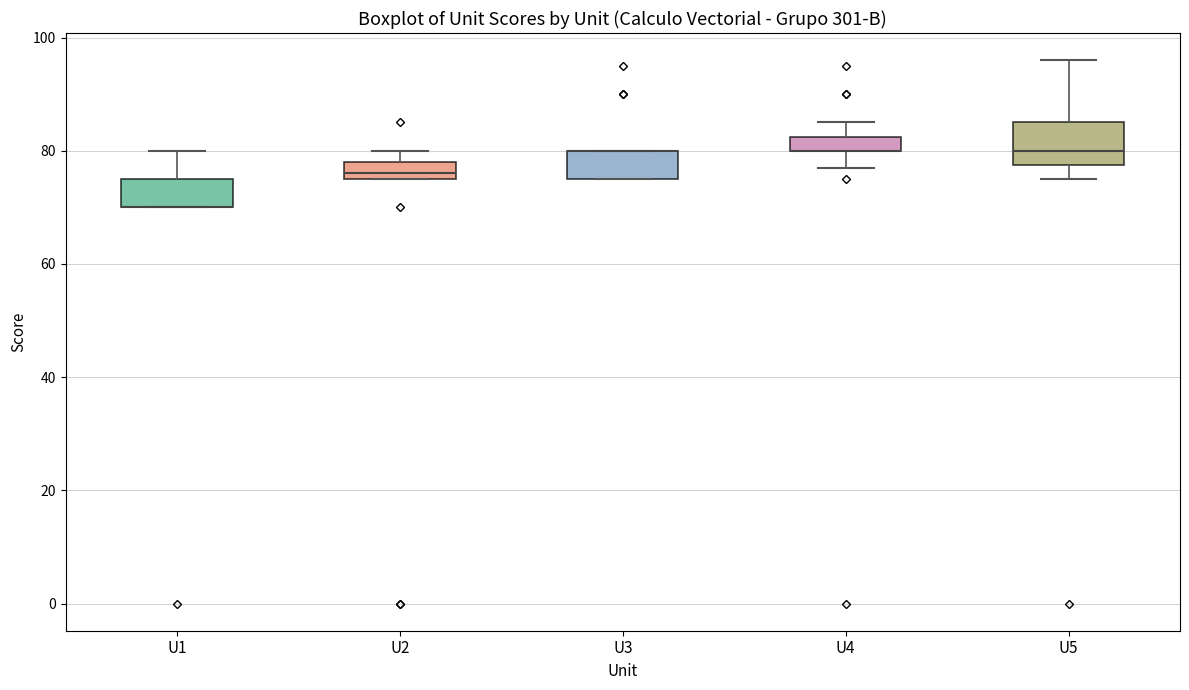

Which box is the tallest, from its lower edge to its upper edge?

U5